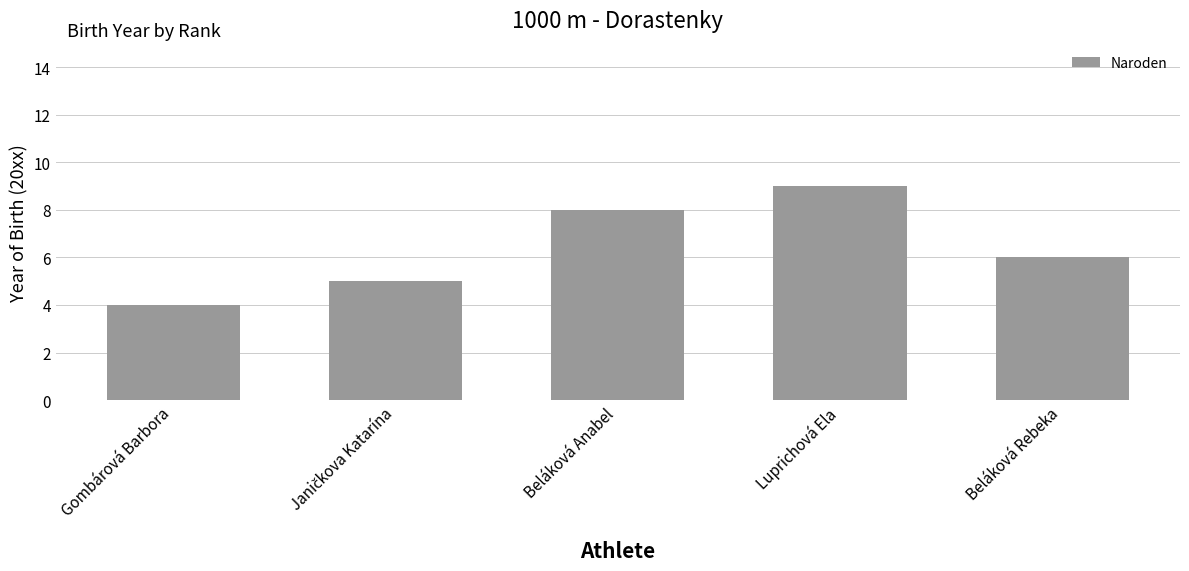

What is the ratio of the value at Beláková Anabel to the value at Luprichová Ela?

0.9